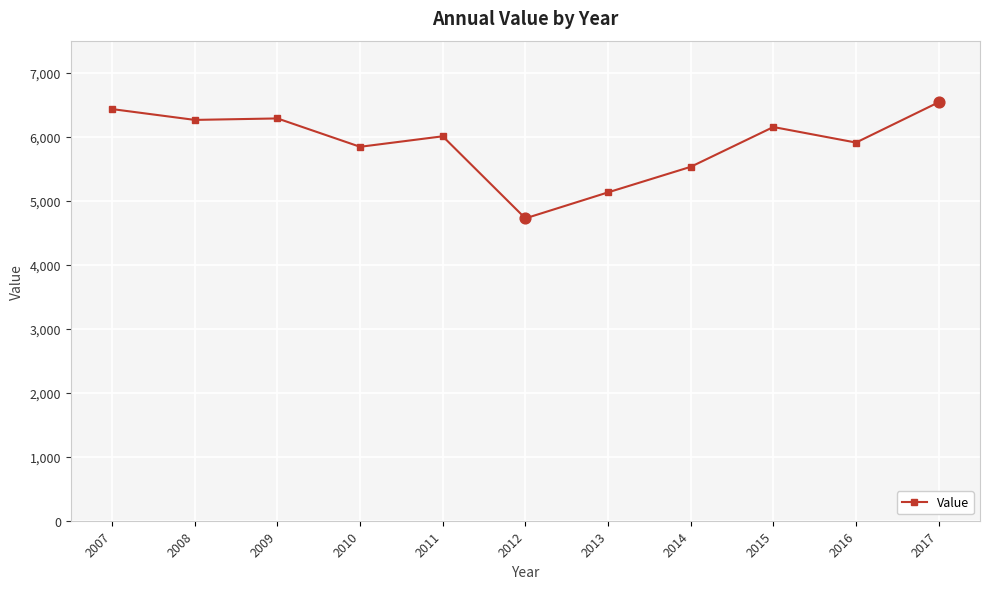

Approximately how many times larger is the value at 2011 compared to 2007?

0.9